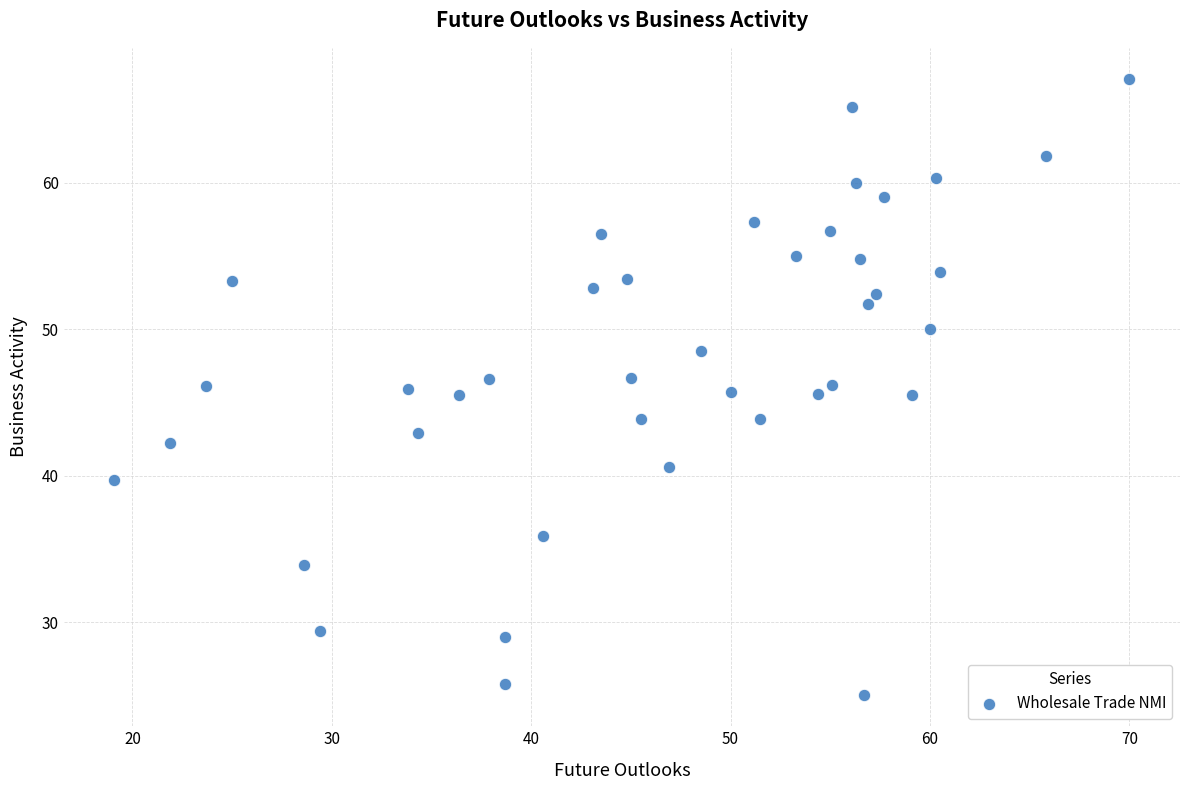

What is the range of Y values (max minus min)?

42.1